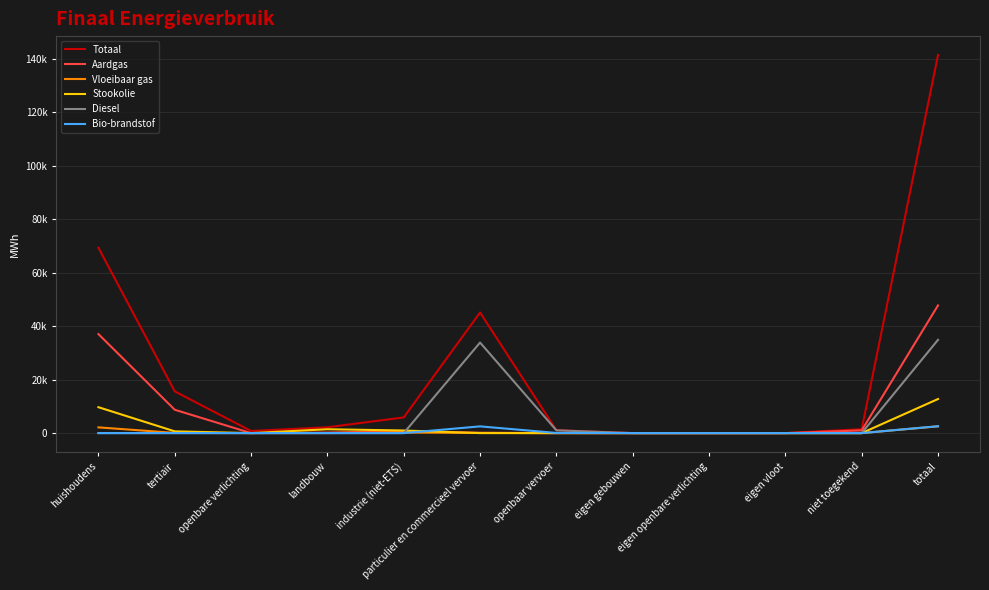

What are all the series names shown in the legend?

Totaal, Aardgas, Vloeibaar gas, Stookolie, Diesel, Bio-brandstof